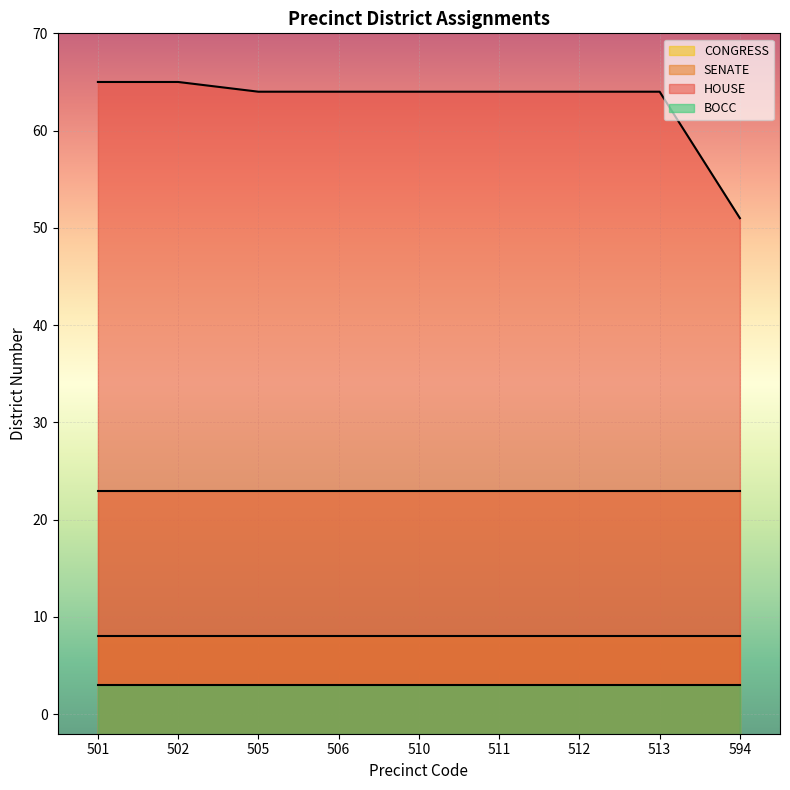

Does the chart display data point markers on the line(s)?

No